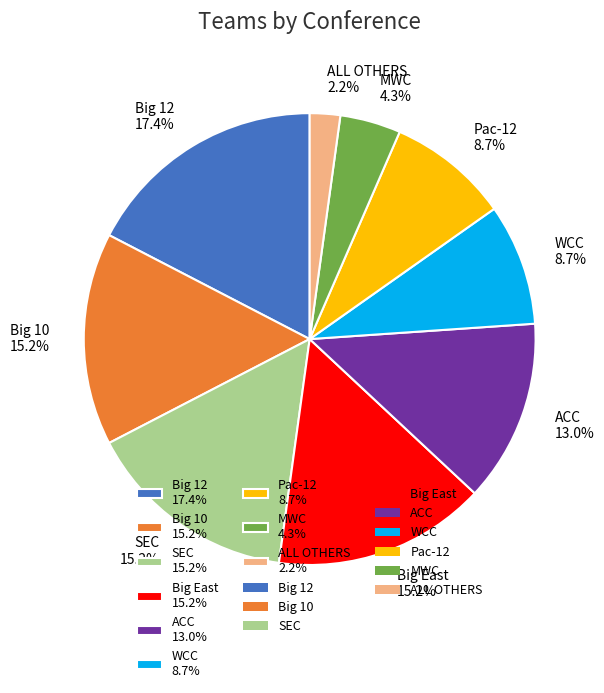

Between MWC and Big 12, which is larger?

Big 12